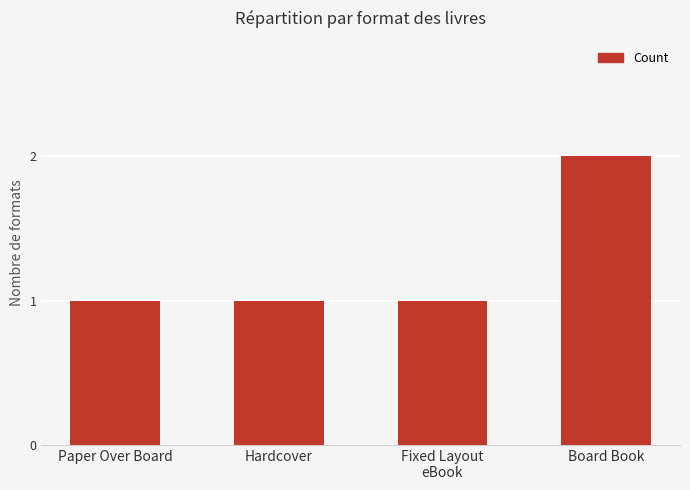

Is it true that the value at Board Book is 2?

True